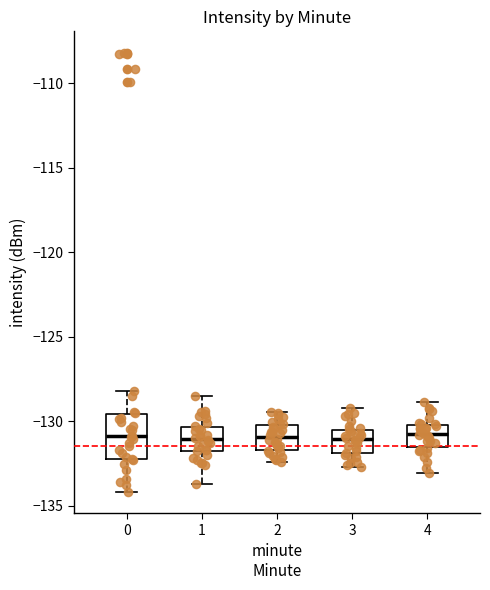

Where does the lower whisker of the box at x = 1 end on the y-axis? The values are not printed on the chart, so give them approximately, as read against the axis.

-133.5